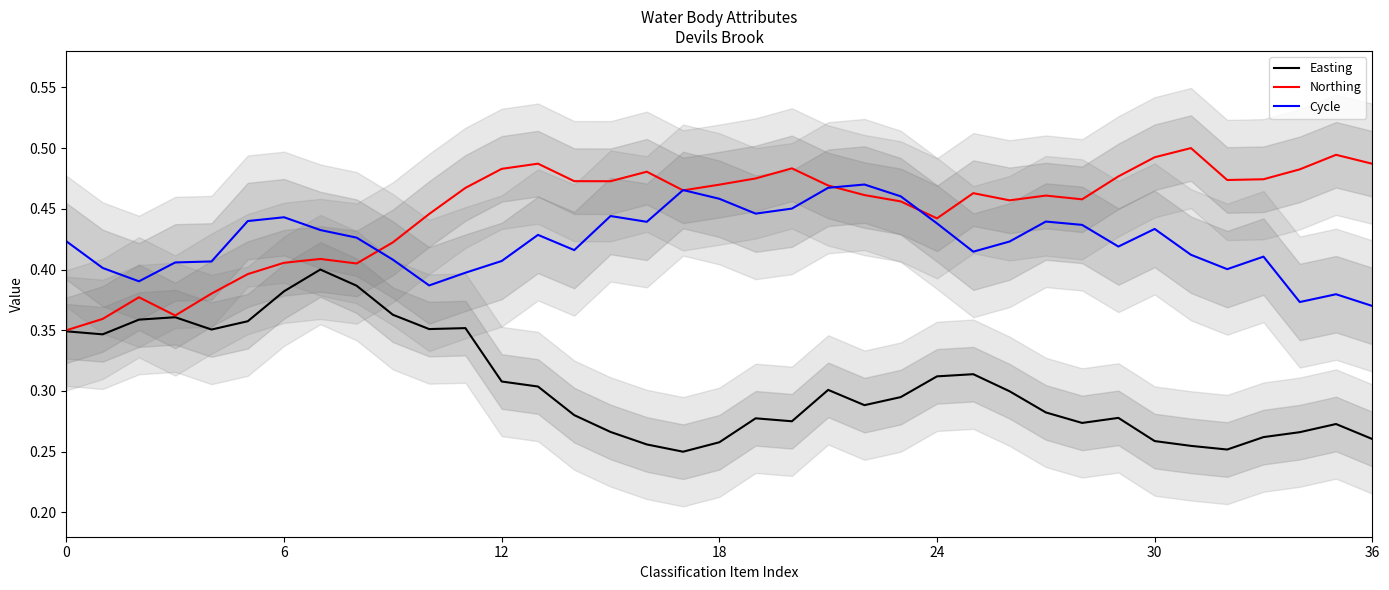

Between 23 and 35, which is larger?

23